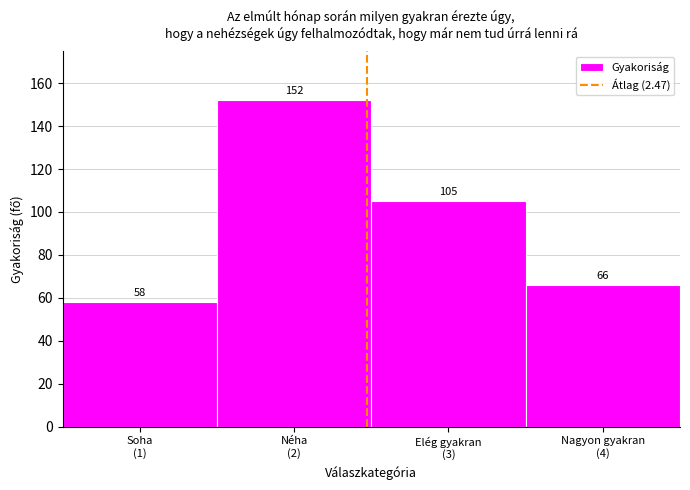

Reading right to left, what are all the values shown in this chart?

66	105	152	58